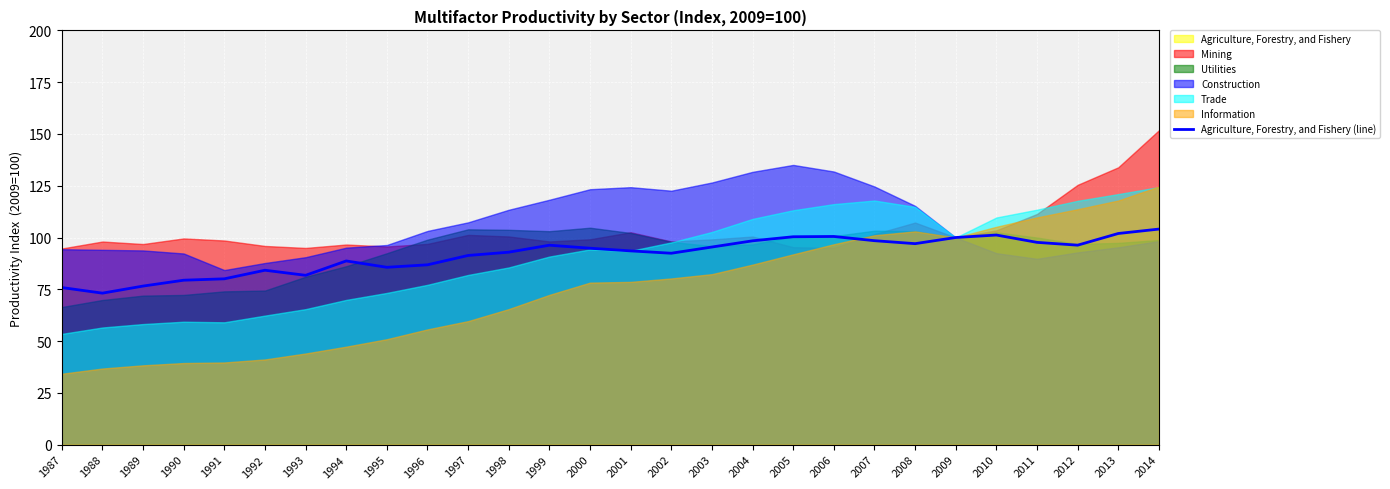

How many points are higher than both their immediate neighbors (excluding endpoints)?

5